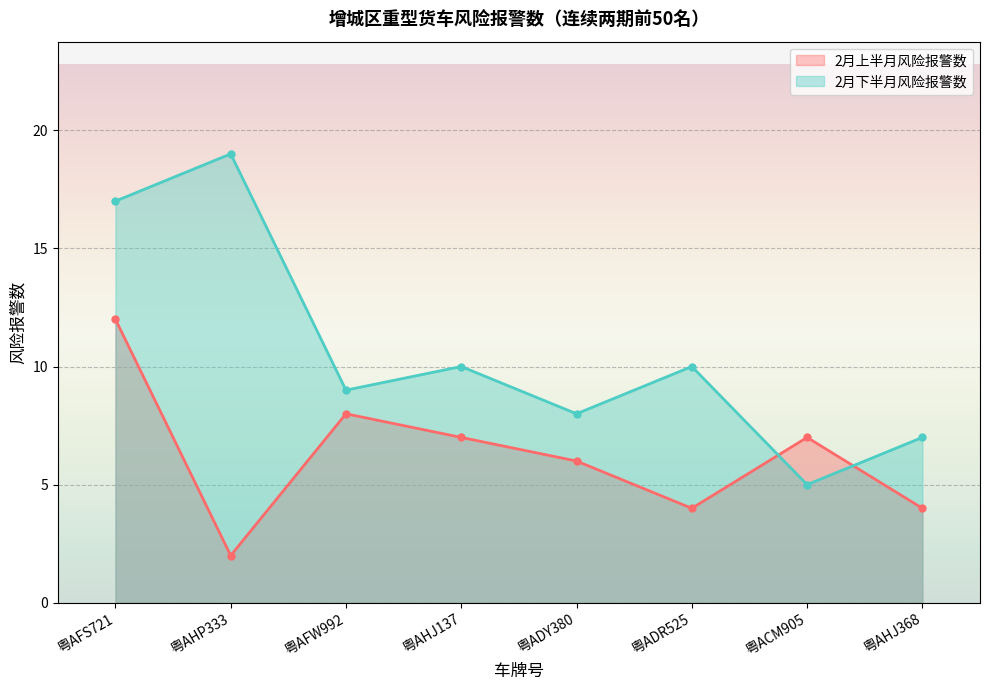

The 2月上半月风险报警数 series shows 5 at 粤AHJ368. True or false?

False